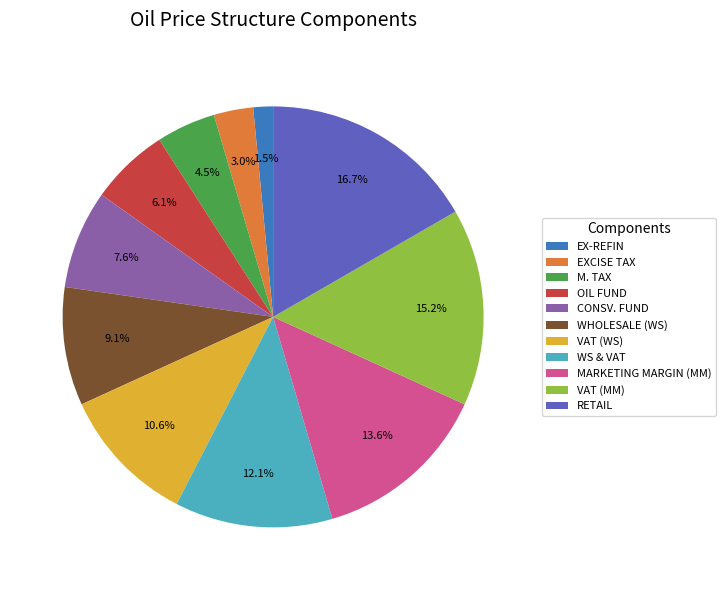

Is there a majority slice in this chart?

No